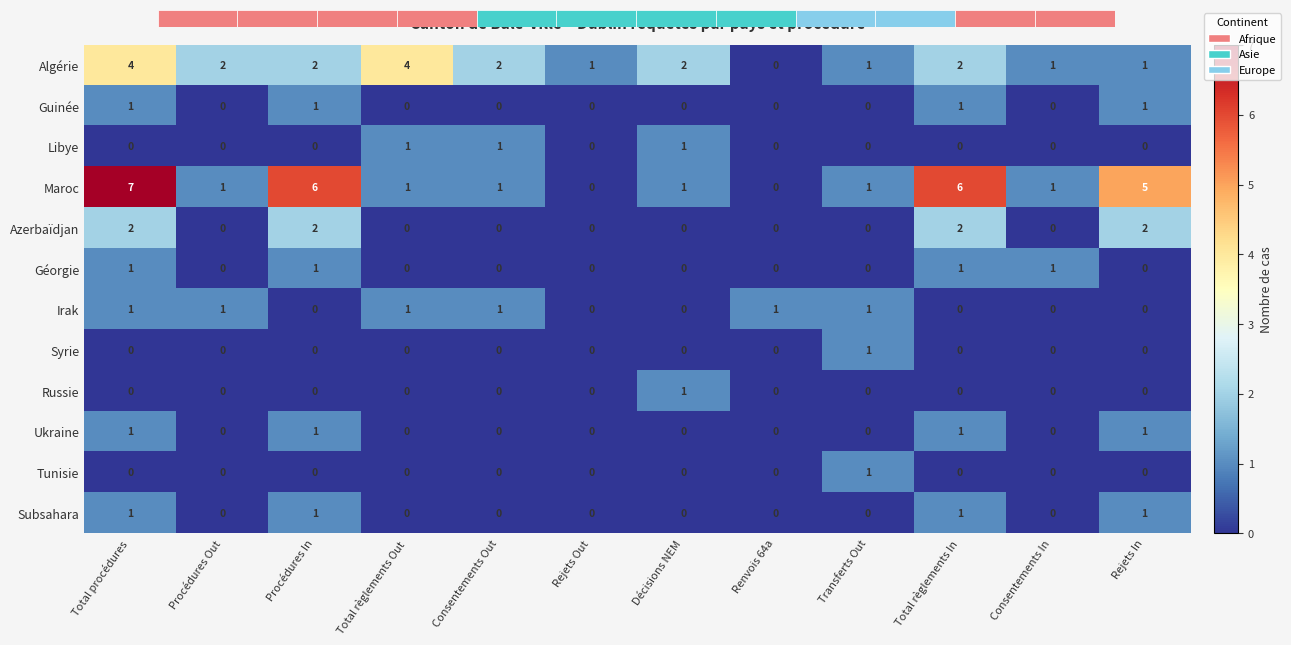

At how many categories does at least one series exceed 0?

12